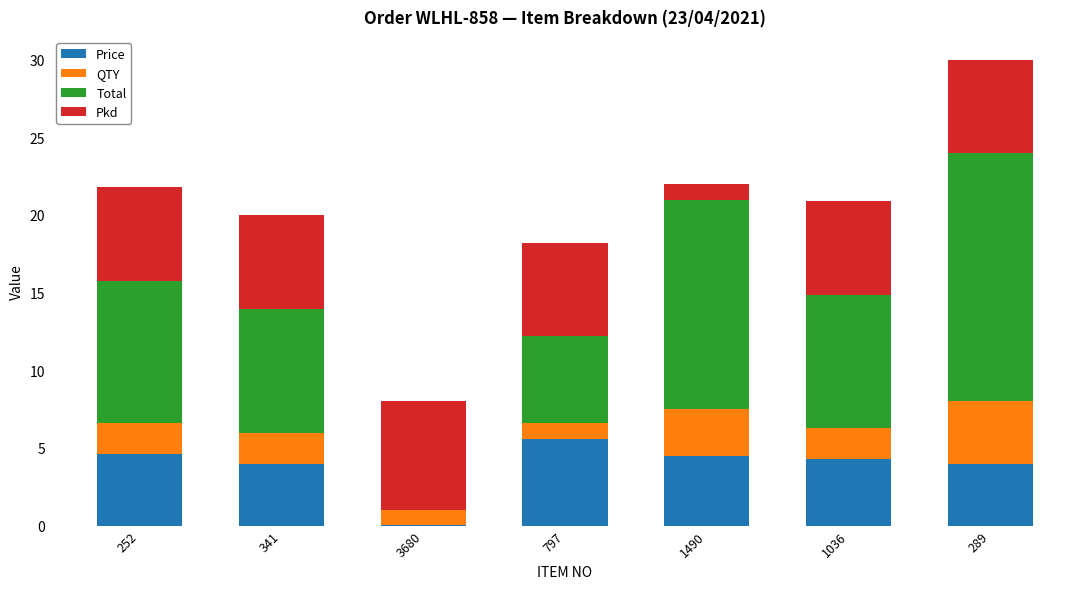

What is the total value across all series at 1036?

20.9